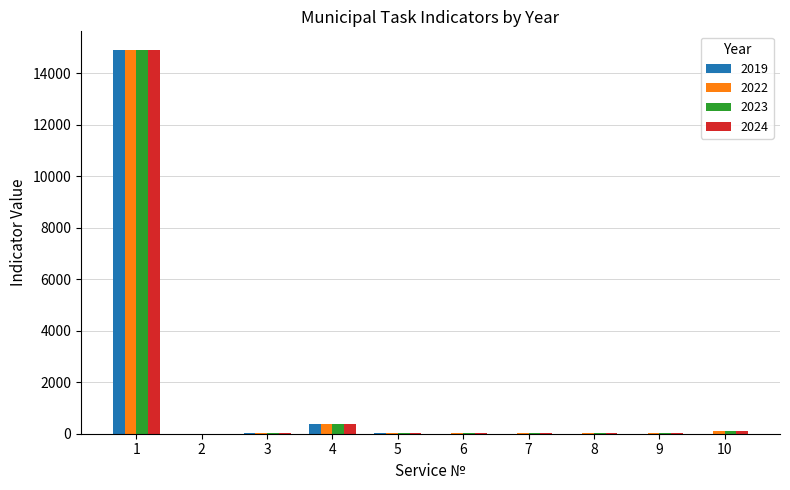

Is the value of 2022 at 10 greater than the value of 2019 at 1?

No